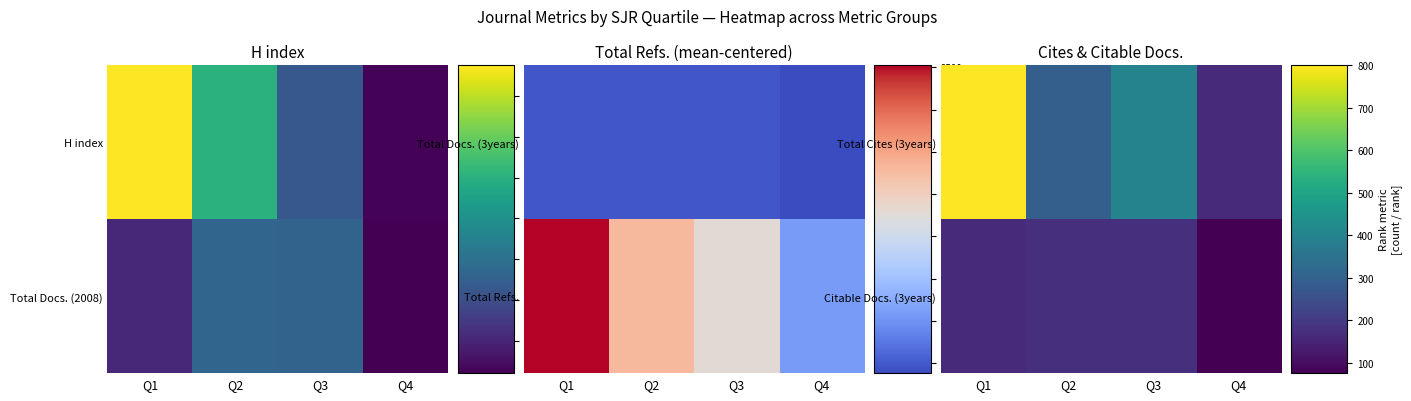

What is the difference between the highest and lowest values at Q4?

86